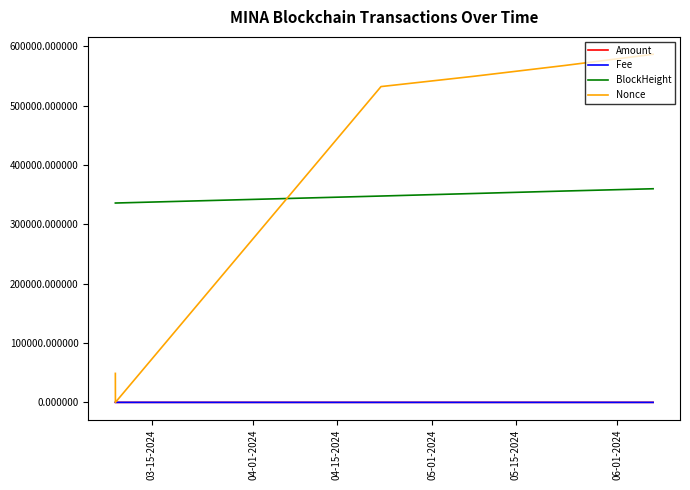

Which series has the largest total across all categories?

Nonce